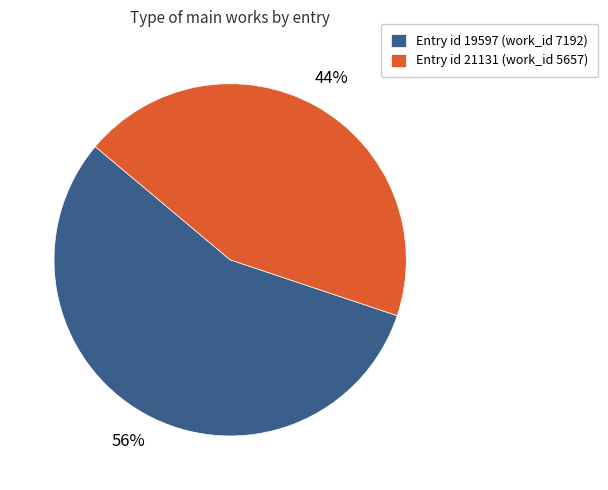

Rank the categories by value from highest to lowest.

Entry id 19597 (work_id 7192), Entry id 21131 (work_id 5657)